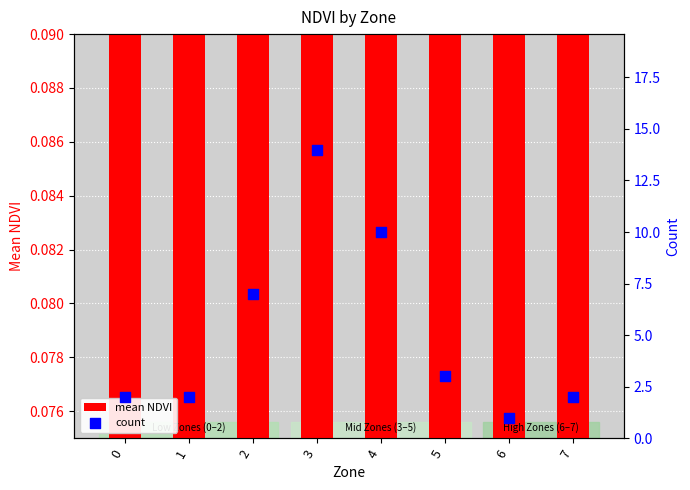

Which series has the largest Y range (max minus min)?

count